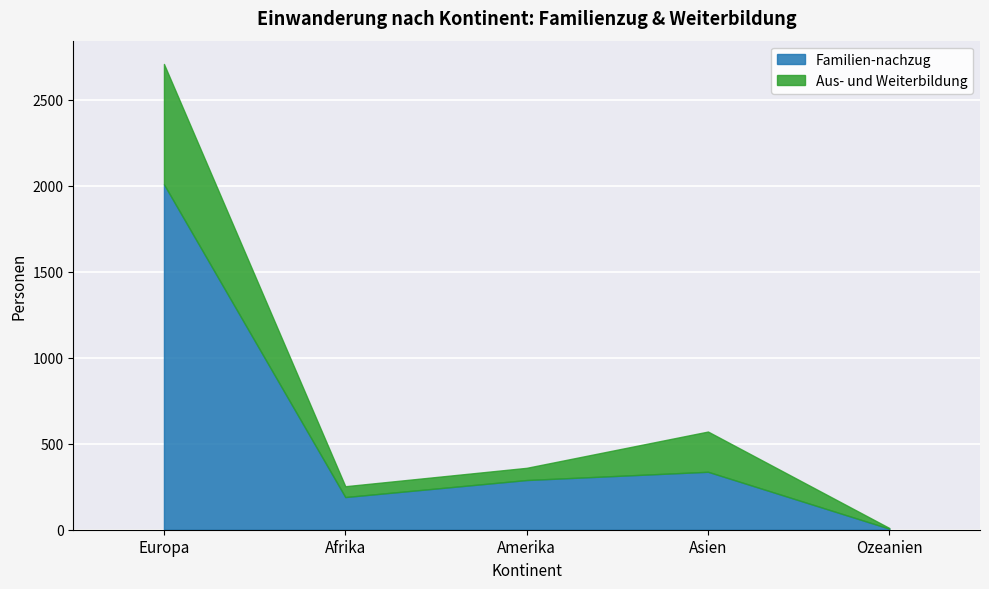

Reading left to right, what are all the values shown in this chart?

Familien-nachzug: Europa=2009	Afrika=190	Amerika=289	Asien=337	Ozeanien=6
Aus- und Weiterbildung: Europa=700	Afrika=63	Amerika=71	Asien=234	Ozeanien=4